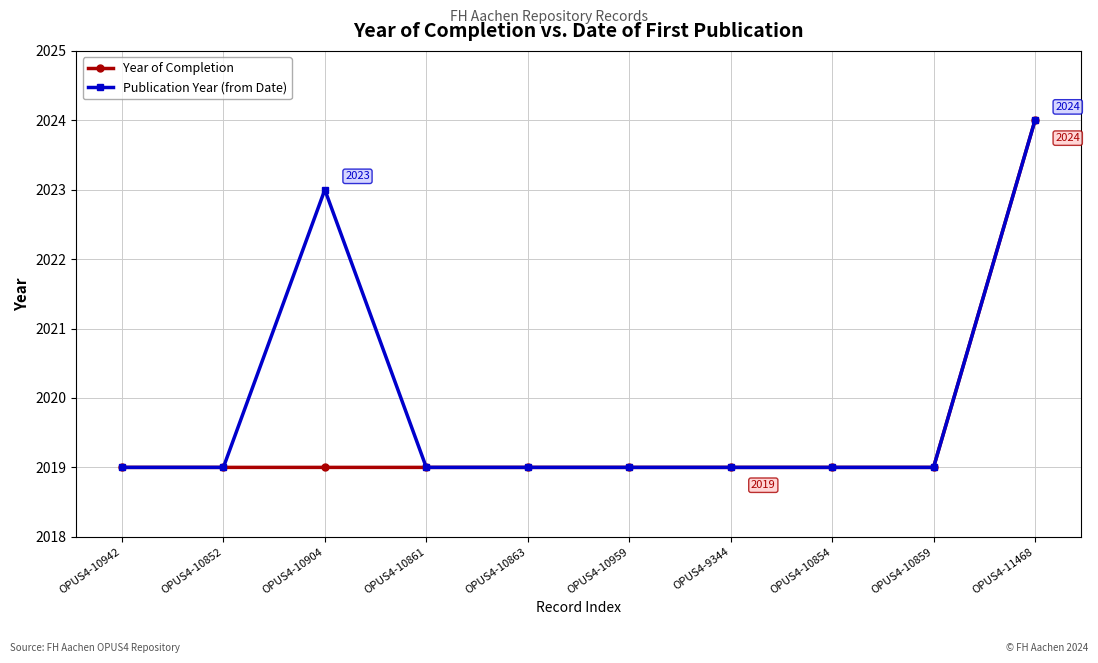

Rank the series by their average value, from lowest to highest.

Year of Completion, Publication Year (from Date)